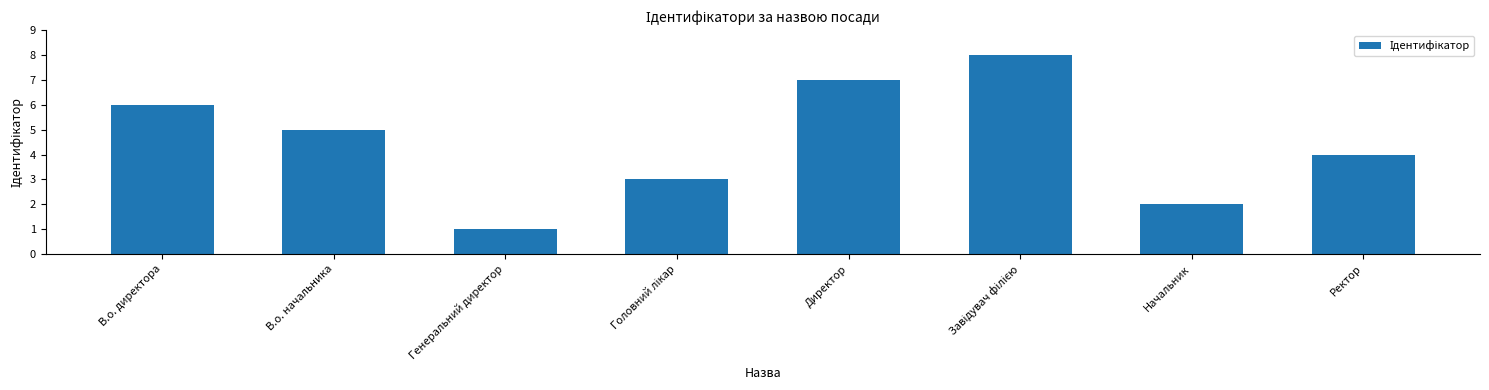

The value at В.о. директора is 8. True or false?

False